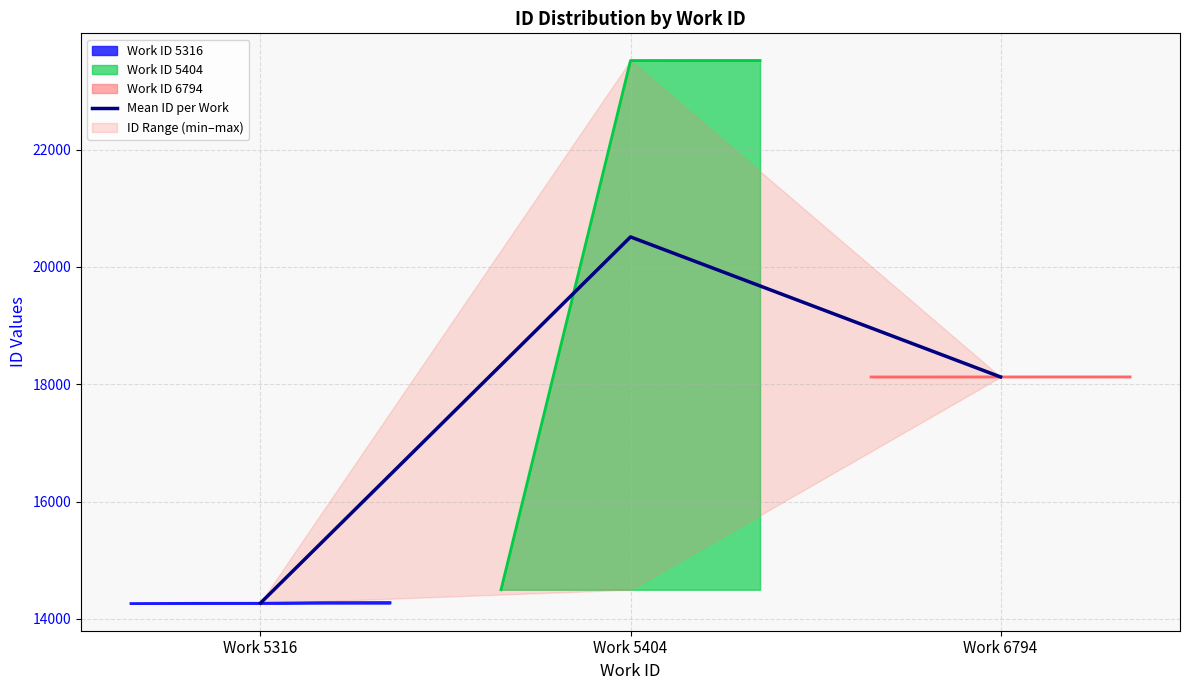

What is the ratio of the value at Work 5316 to the value at Work 6794?

0.8